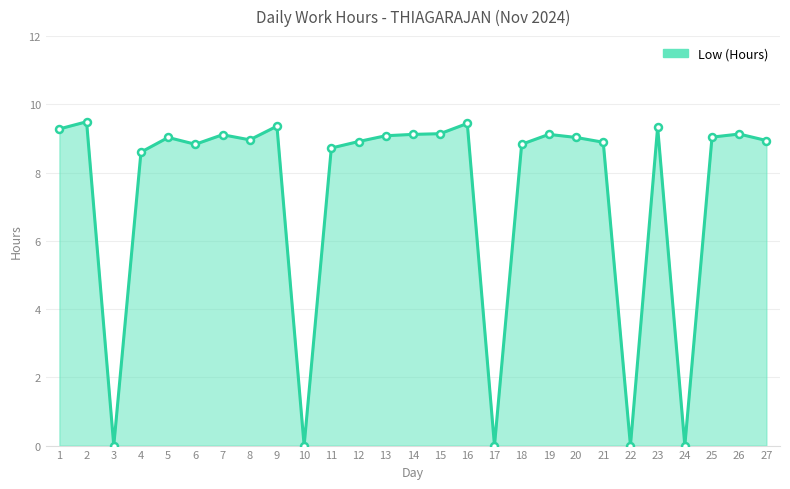

Read the value at 8.

9.0